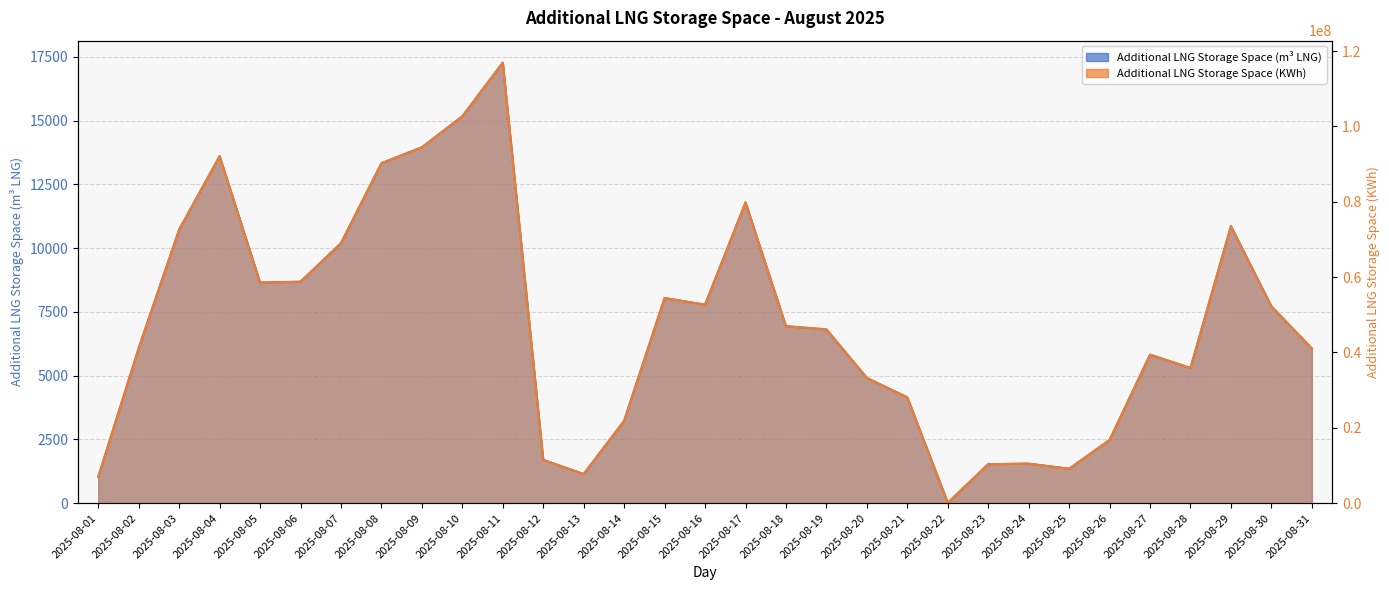

Reading left to right, list all the values displayed in this chart.

Additional LNG Storage Space (m3 LNG): 1030	6077	10728	13606	8650	8683	10194	13330	13955	15170	17272	1698	1141	3233	8044	7782	11792	6939	6814	4910	4149	12	1528	1549	1348	2477	5821	5301	10861	7717	6063
Additional LNG Storage Space (KWh): 6975696	41146323	72630140	92114065	58561041	58790273	69019337	90248568	94477584	102706654	116935840	11500063	7729309	21889102	54460588	52689691	79836714	46983732	46130780	33243881	28092453	81240	10346049	10488490	9130969	16773284	39414533	35891019	73533302	52244428	41048270